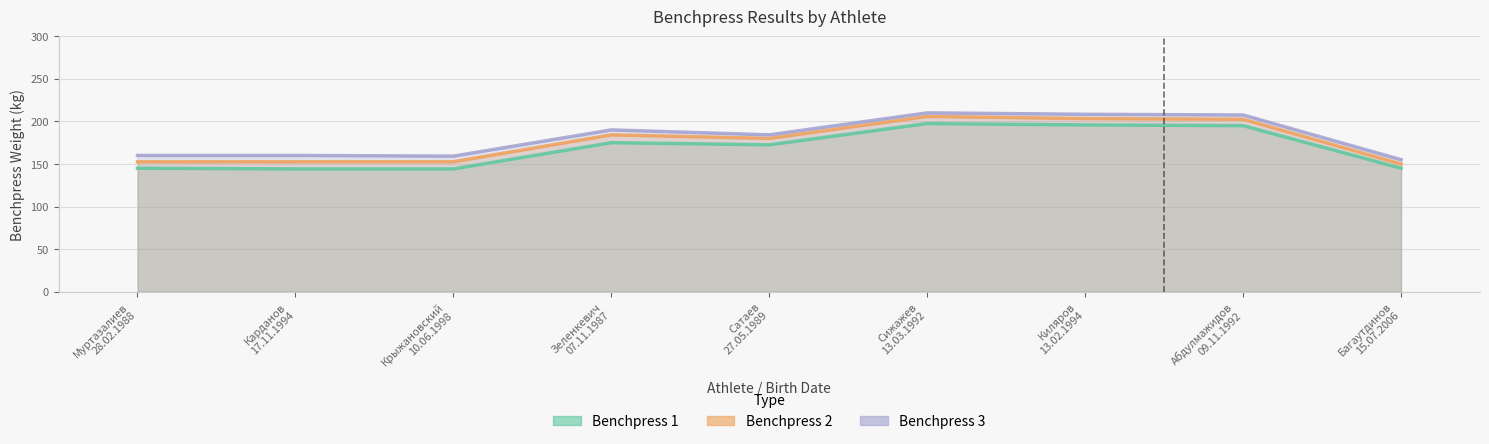

Which series has the largest total across all categories?

Benchpress 3